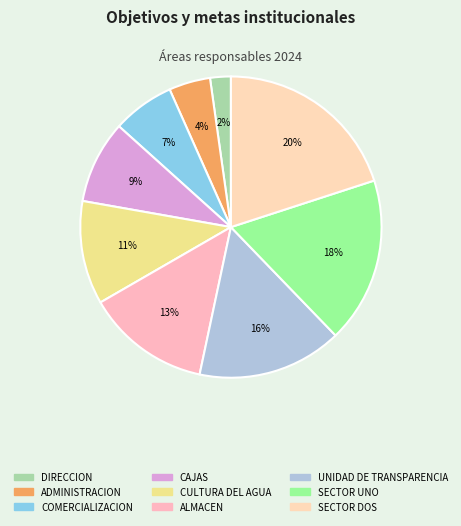

Which category has the biggest portion of the pie?

SECTOR DOS